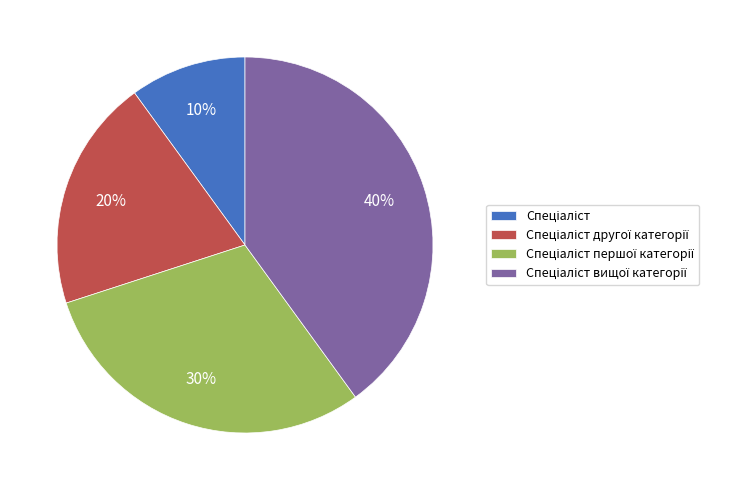

To the nearest percent, what is the average slice percentage?

25%